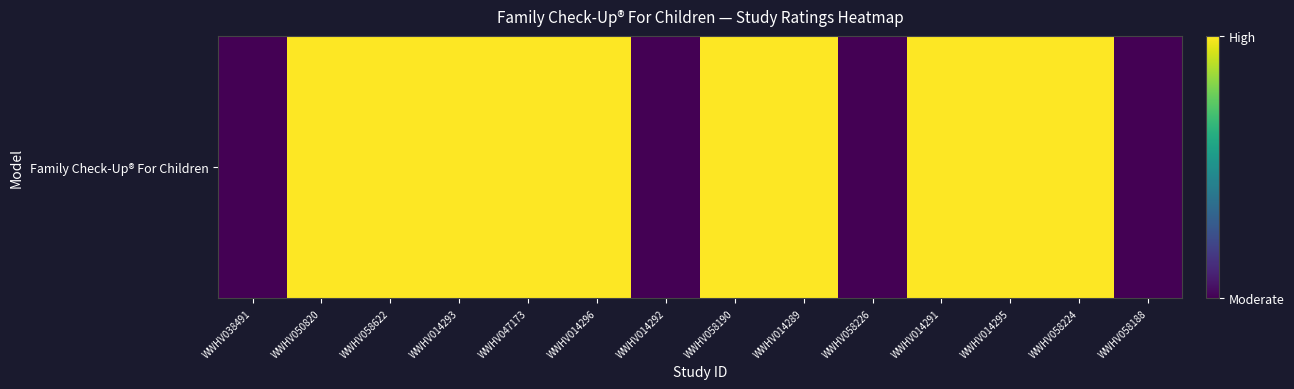

How many series are shown in this chart?

1